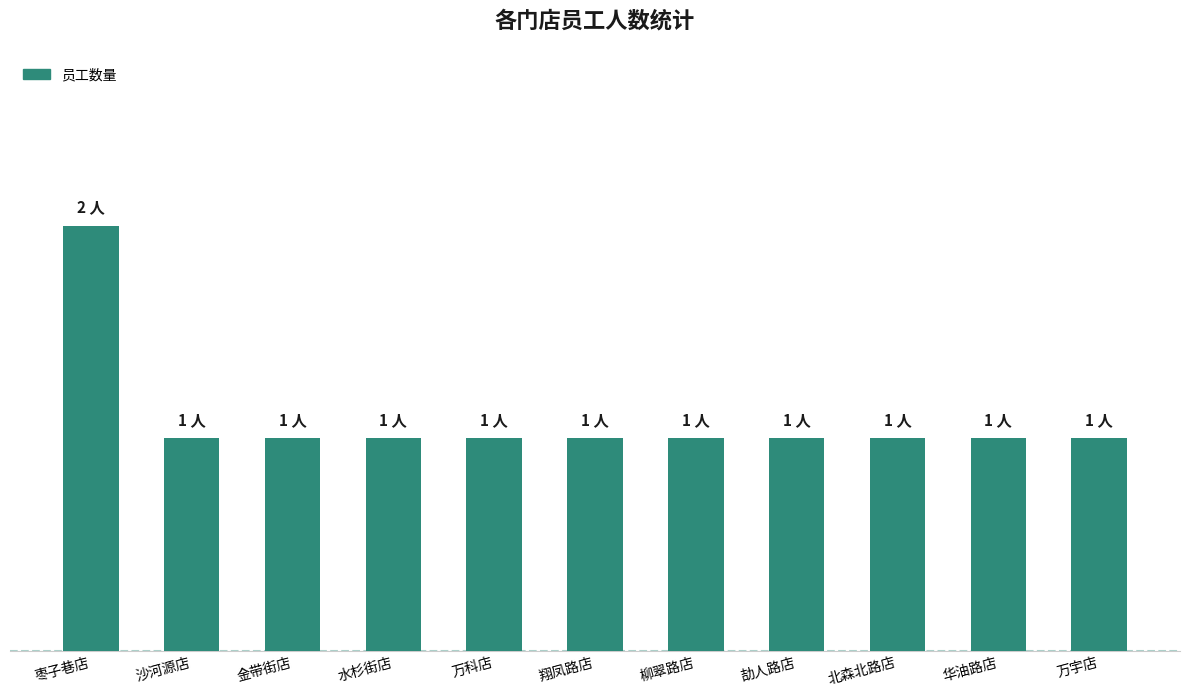

List the labels in order of value, smallest first.

沙河源店, 金带街店, 水杉街店, 万科店, 翔凤路店, 柳翠路店, 劼人路店, 北森北路店, 华油路店, 万宇店, 枣子巷店